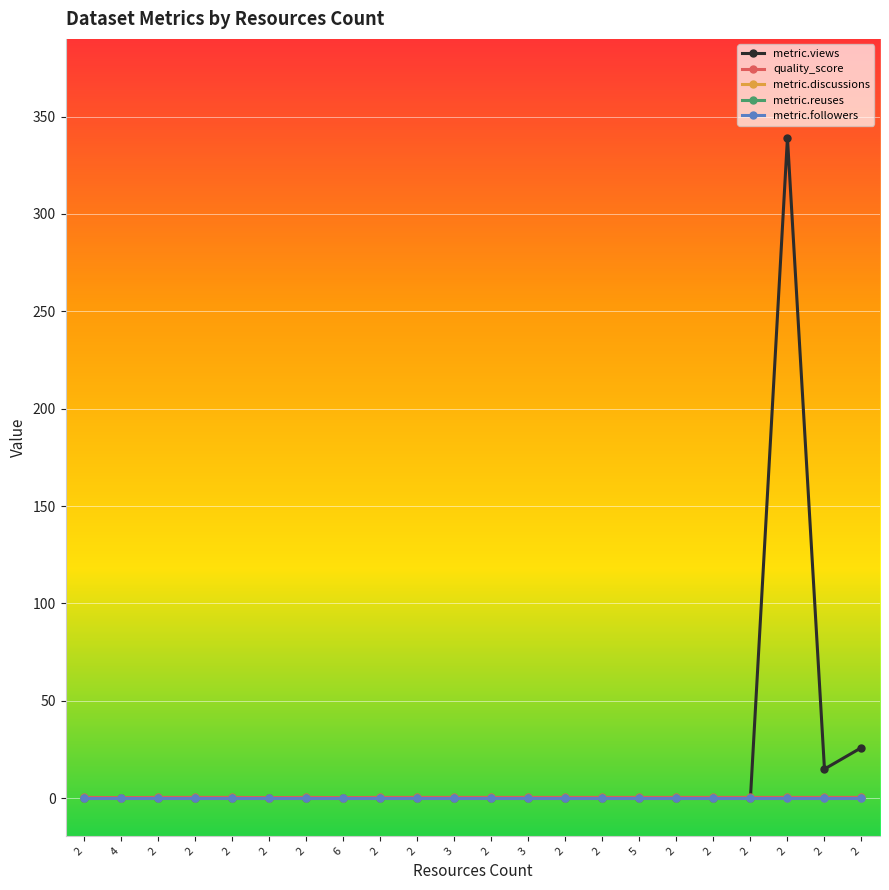

What is the total value across all series at 2?

0.4